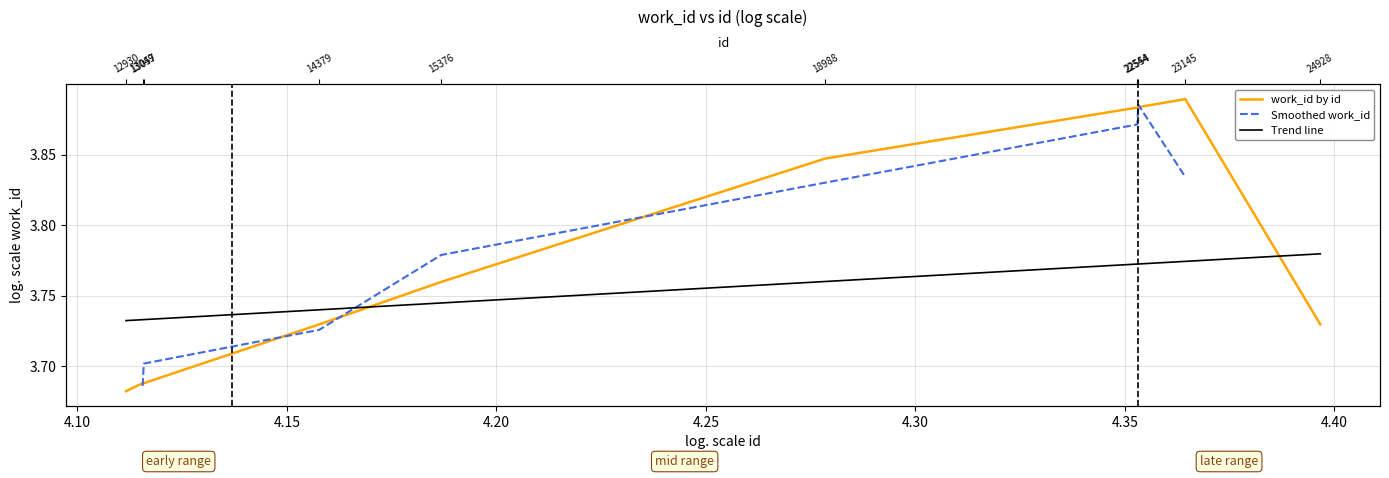

Which category has the highest value across all series?

23145